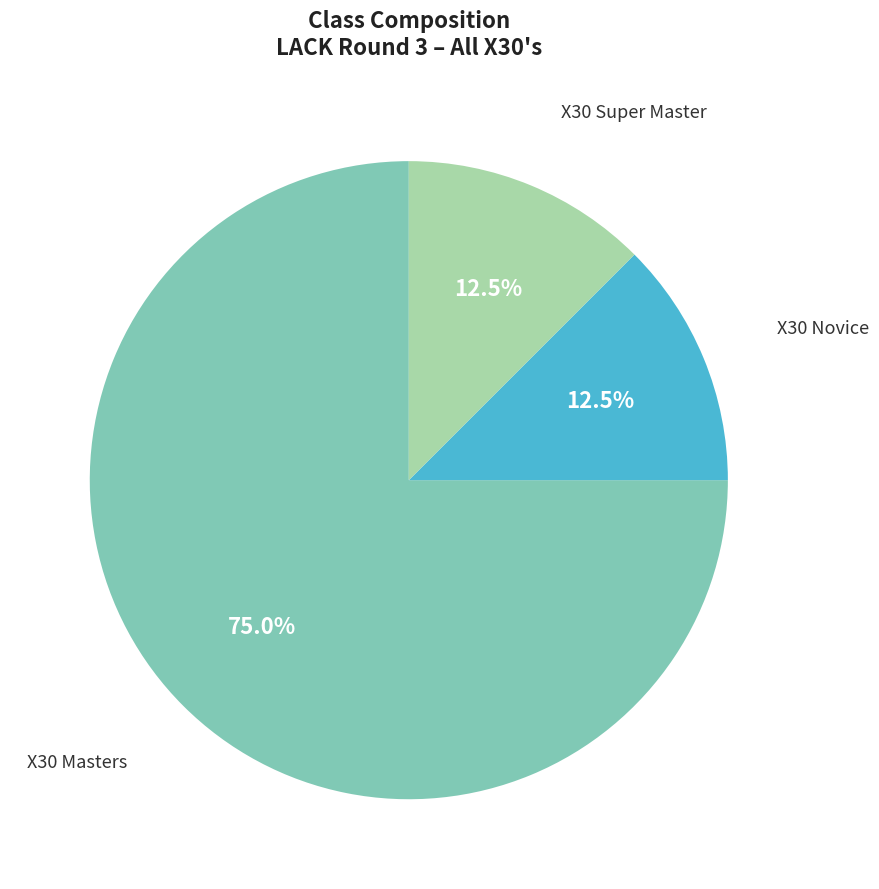

Between X30 Masters and X30 Super Master, which is larger?

X30 Masters